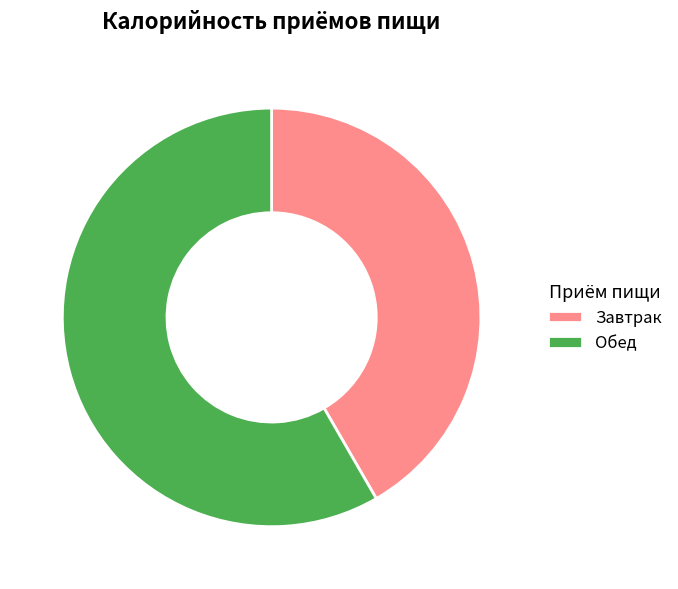

What is the smallest slice in the pie chart?

Завтрак